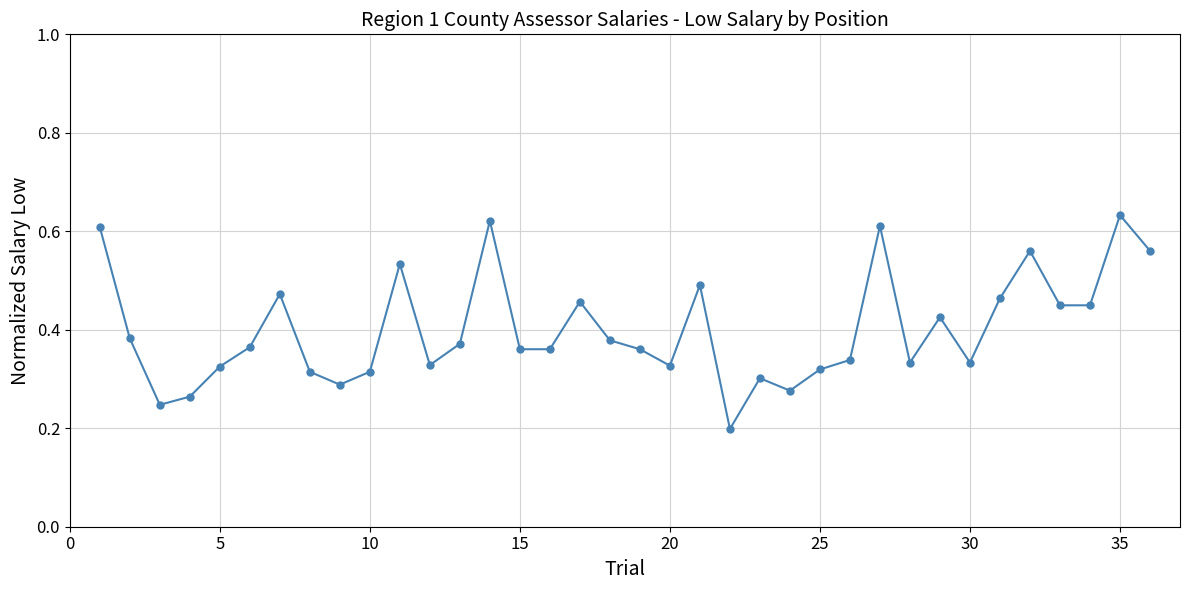

True or false: the data has more than 1 interior local peaks.

True